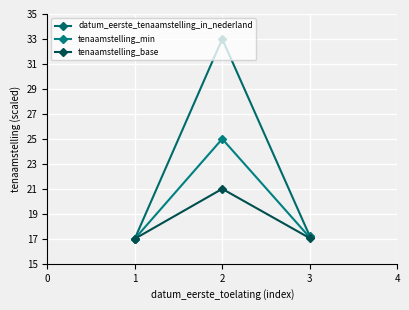

List the labels in order of datum_eerste_tenaamstelling_in_nederland value, largest first.

2, 3, 1